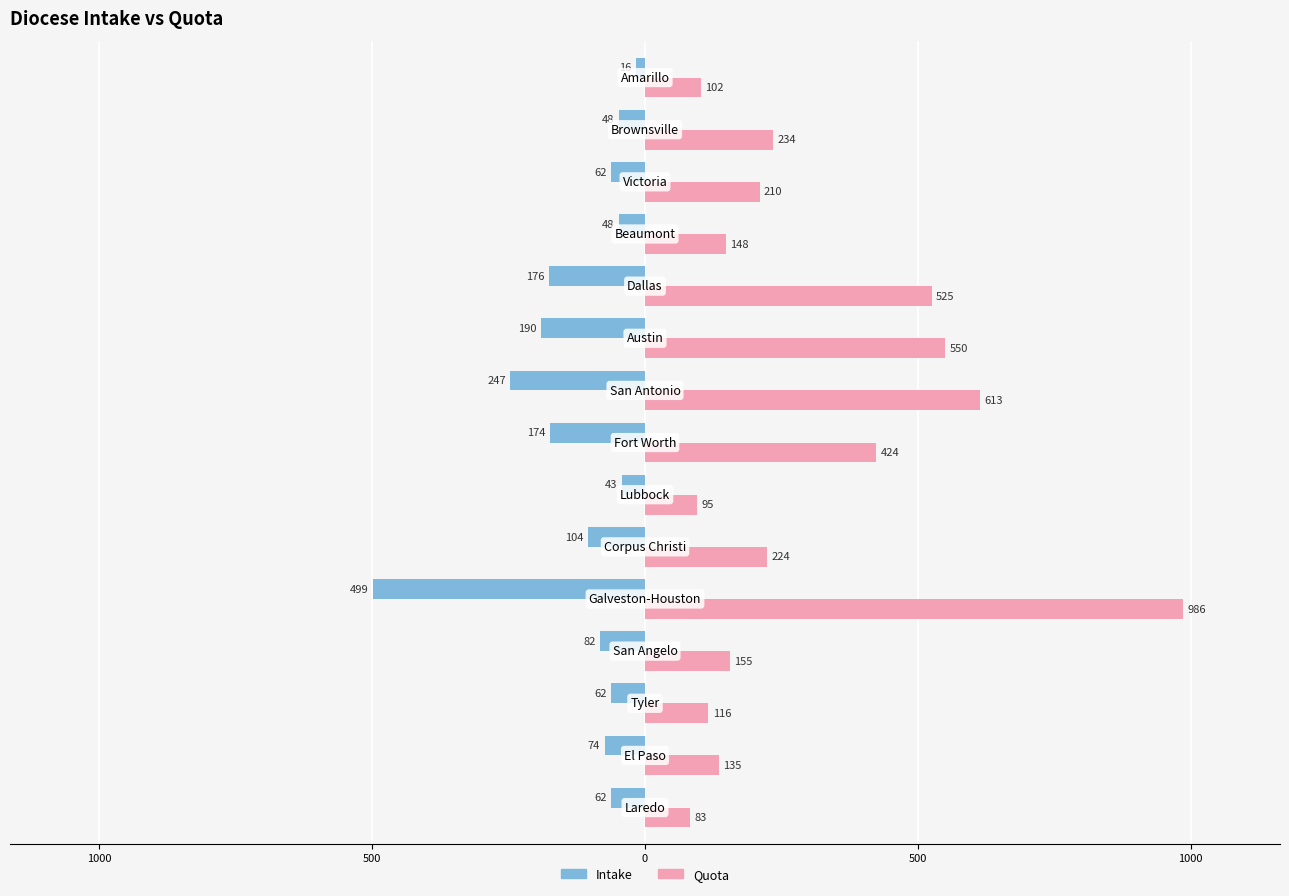

What are all the series names shown in the legend?

Intake, Quota